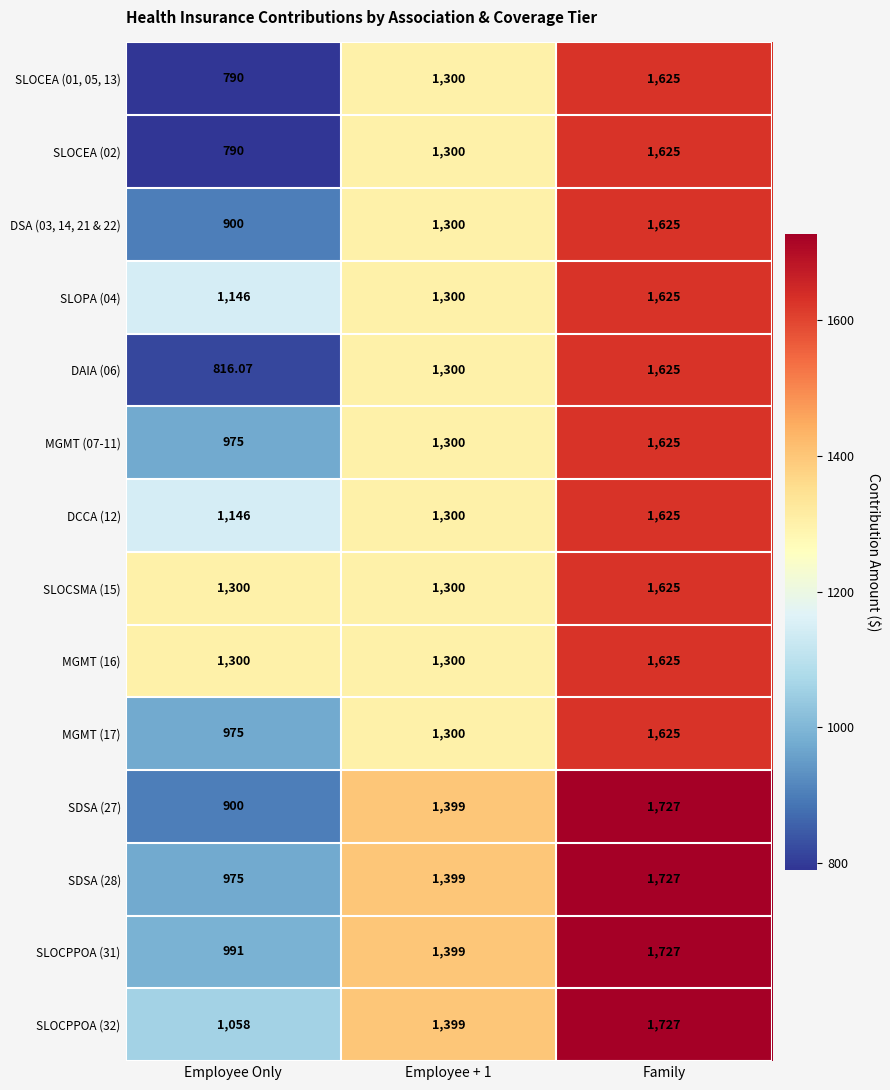

Which category has the highest value across all series?

Family